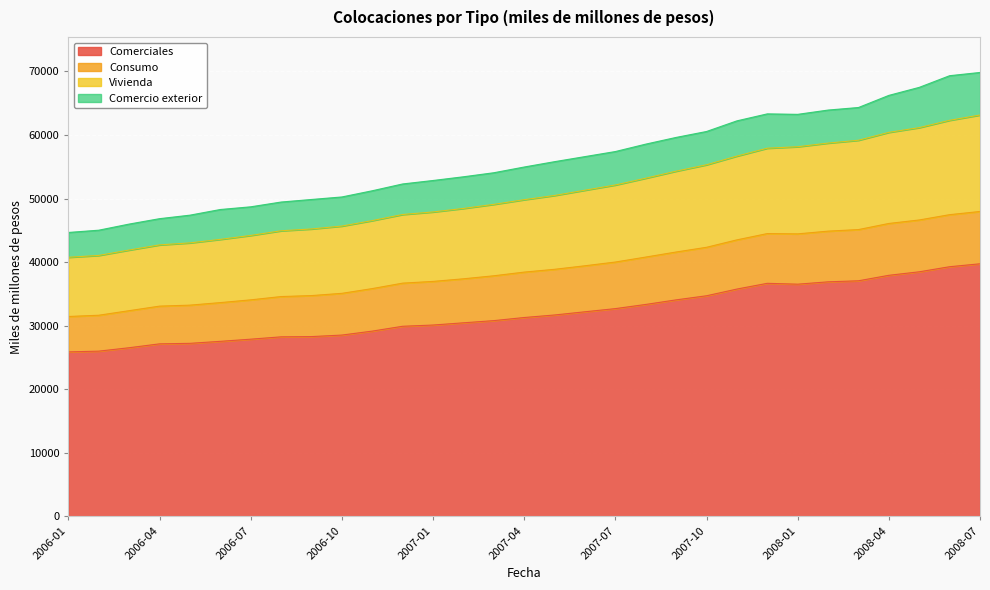

At which category does the chart reach its minimum across all series?

2006-01